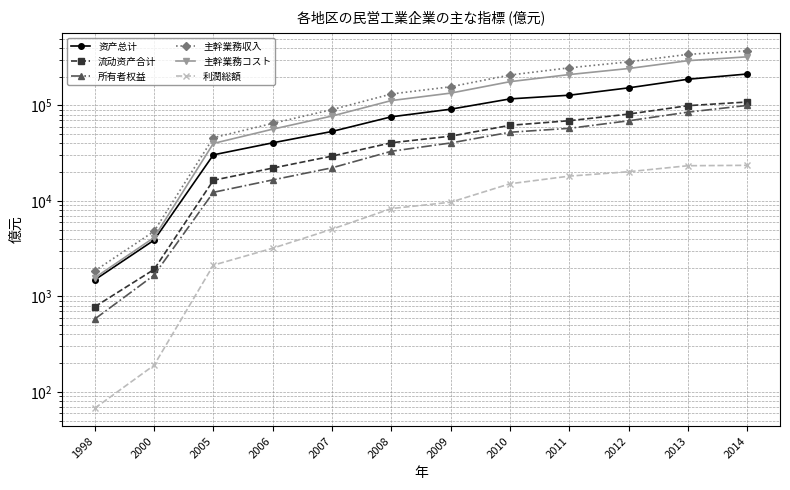

True or false: 资产总计 and 流动资产合计 intersect in this chart.

False